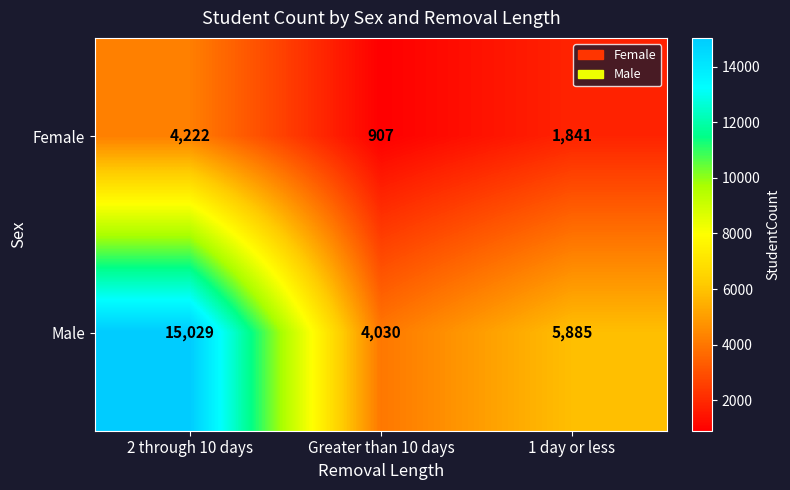

Which series changed the most between Greater than 10 days and 1 day or less?

Male